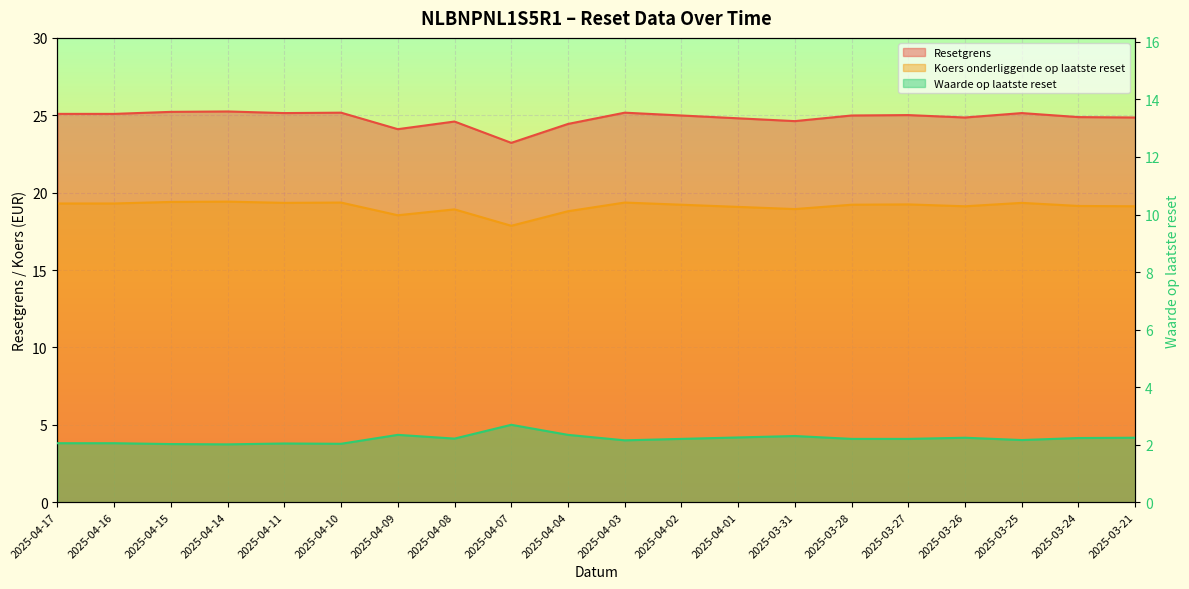

How many values in the Koers onderliggende op laatste reset series exceed 19?

15